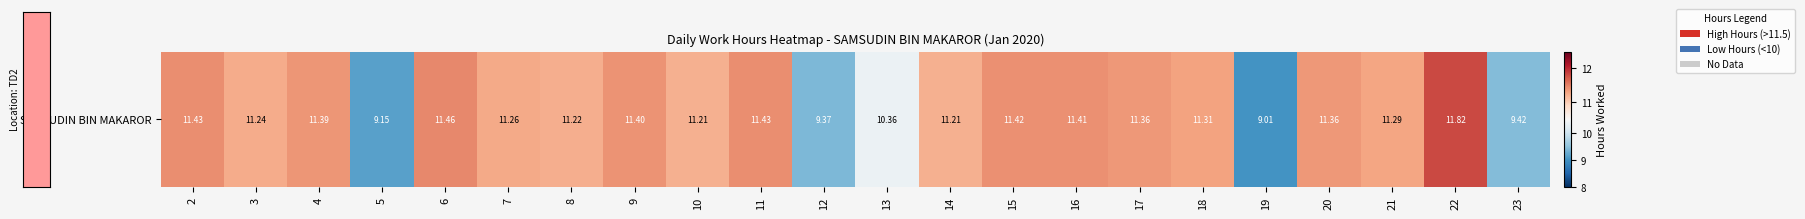

Reading right to left, transcribe all the data shown in this chart.

23=9.4	22=11.8	21=11.3	20=11.4	19=9.0	18=11.3	17=11.4	16=11.4	15=11.4	14=11.2	13=10.4	12=9.4	11=11.4	10=11.2	9=11.4	8=11.2	7=11.3	6=11.5	5=9.2	4=11.4	3=11.2	2=11.4